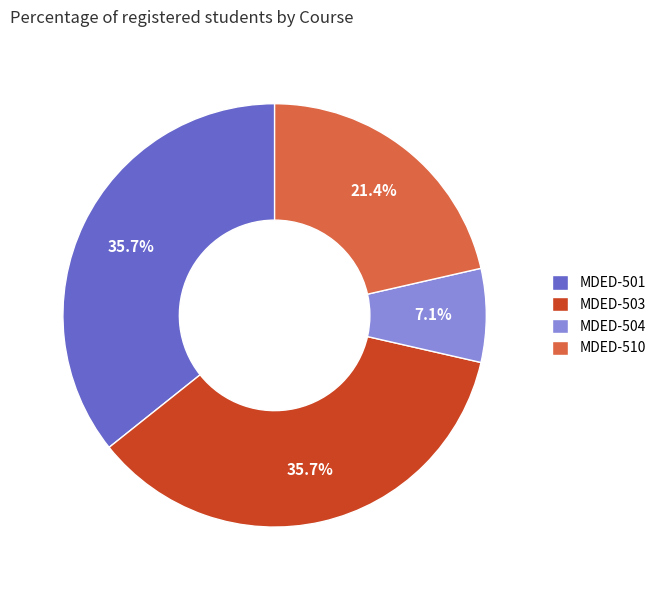

To the nearest percent, what is the difference between the MDED-501 and MDED-504 slice percentages?

29%